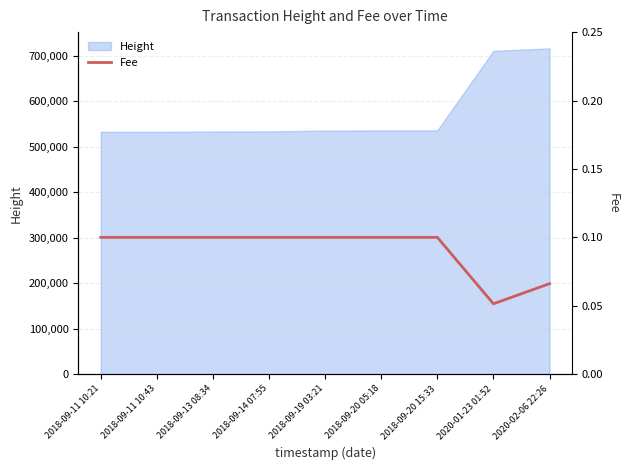

The value of Height at 2018-09-11 10:43 is 116029. True or false?

False